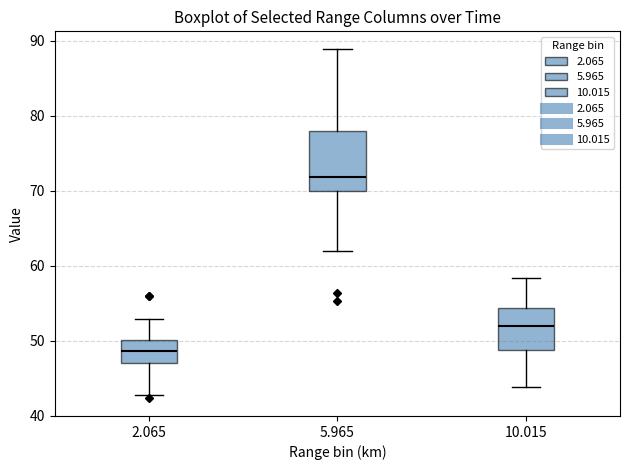

Where does the upper whisker of the box at x = 10.015 end on the y-axis? The values are not printed on the chart, so give them approximately, as read against the axis.

58